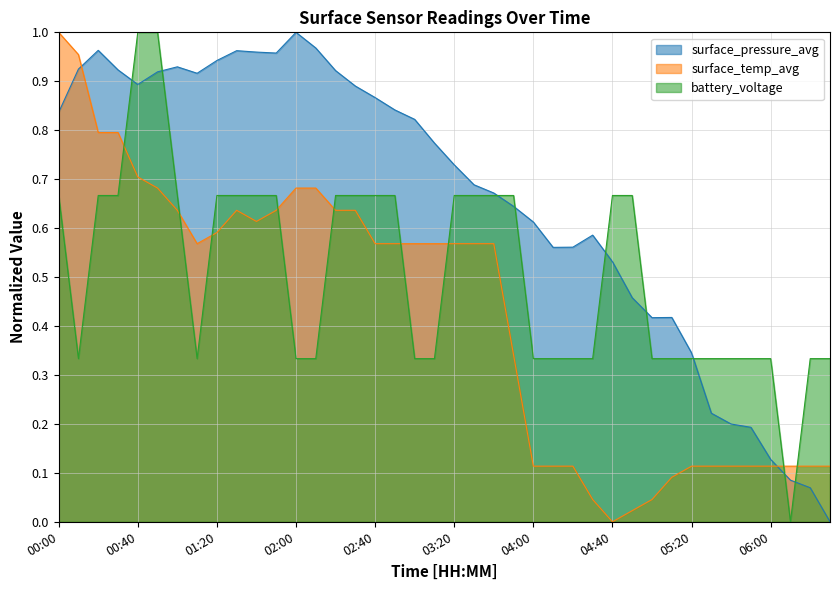

Which label corresponds to the smallest value in the chart?

06:30